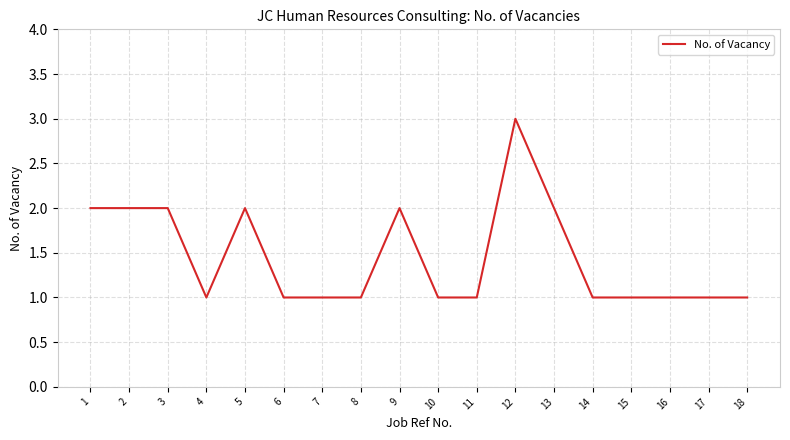

What is the greatest value displayed?

3